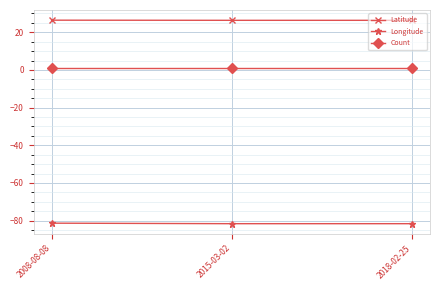

How many data points does each series have?

3